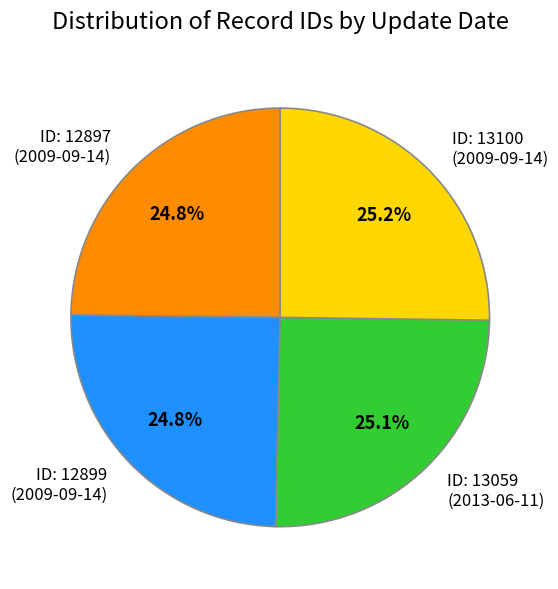

How much of the chart is everything except ID: 13100 (2009-09-14)?

74.8%